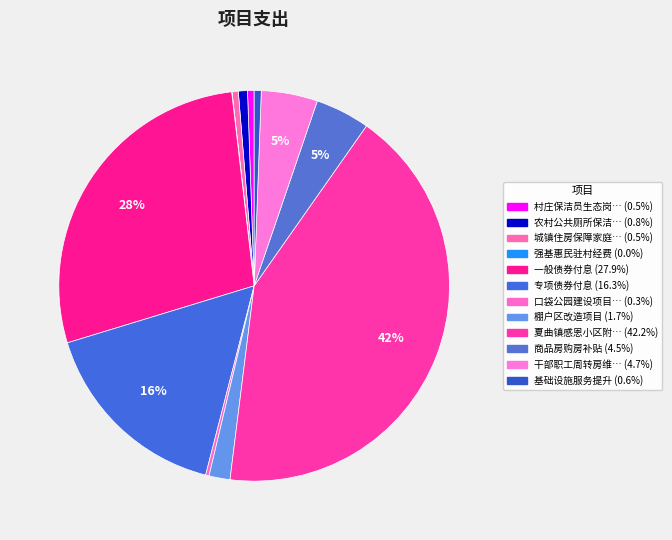

How many segments does this pie chart have?

12